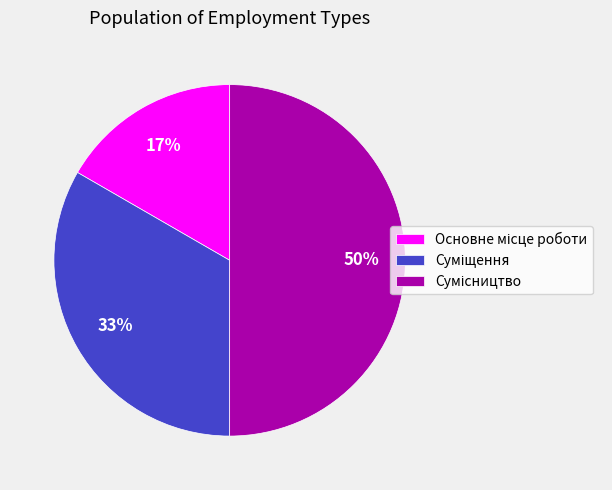

To the nearest percent, what is the average slice percentage?

33%